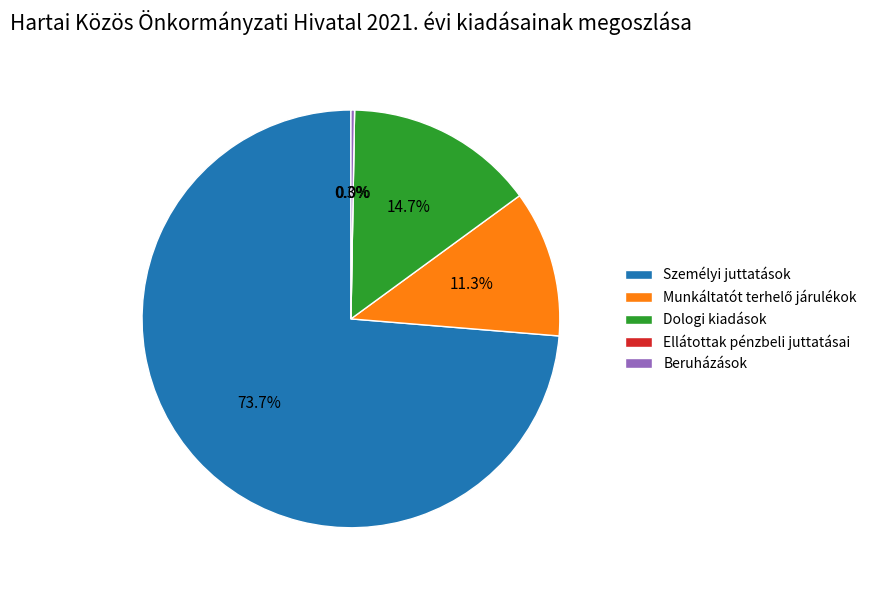

What percentage is the Munkáltatót terhelő járulékok slice, to the nearest percent?

11%